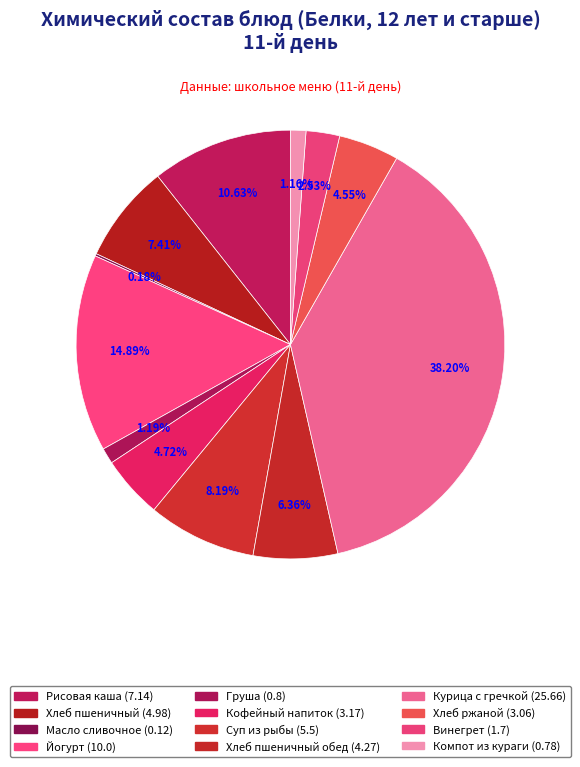

What portion of the pie excludes Суп из рыбы (5.5)?

91.8%